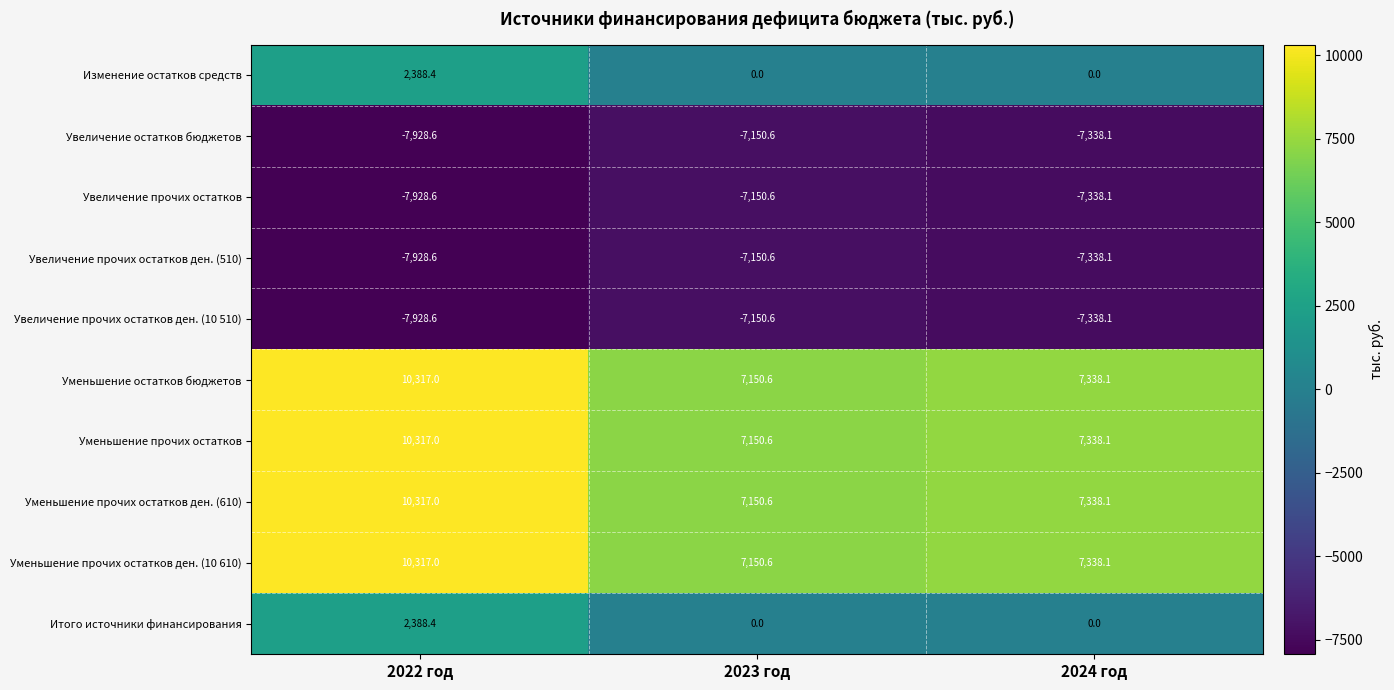

What is the difference between the maximum and second lowest values in the Итого источники финансирования series?

2388.4